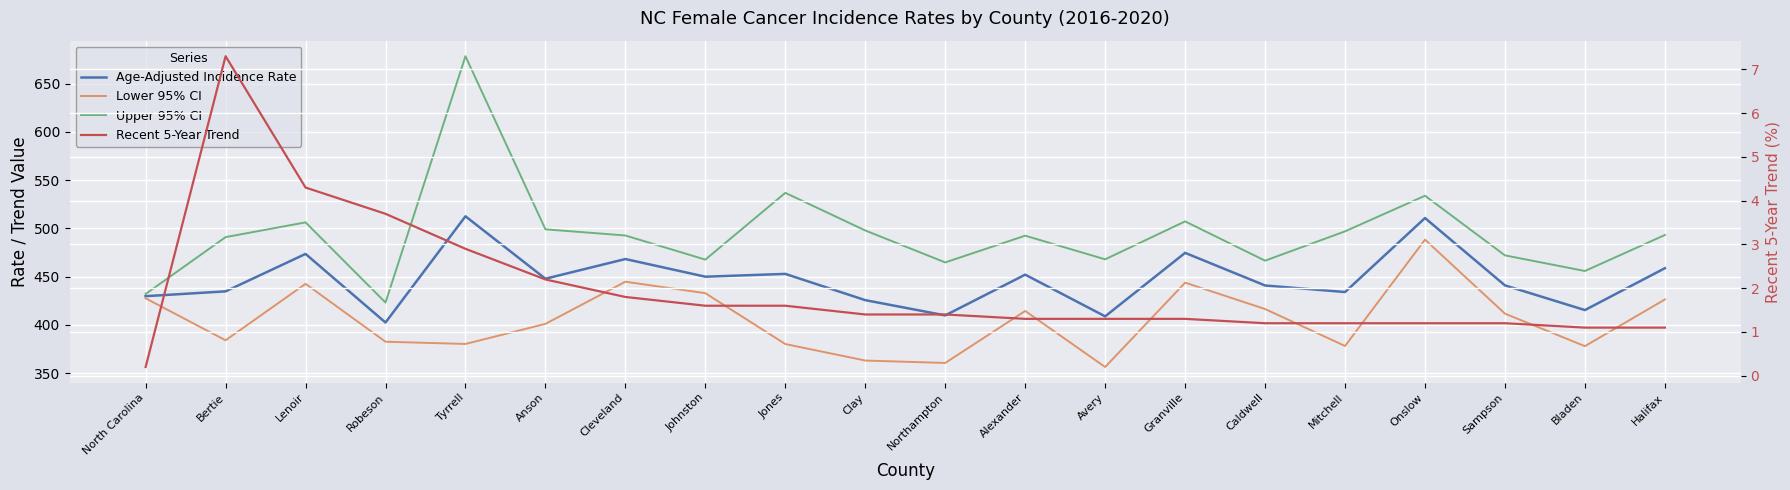

How many interior local peaks does the Recent 5-Year Trend series have?

1